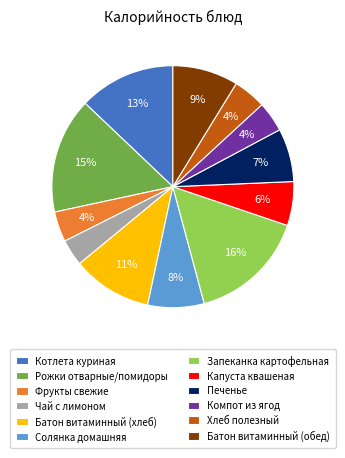

Between Фрукты свежие and Рожки отварные/помидоры, which is larger?

Рожки отварные/помидоры